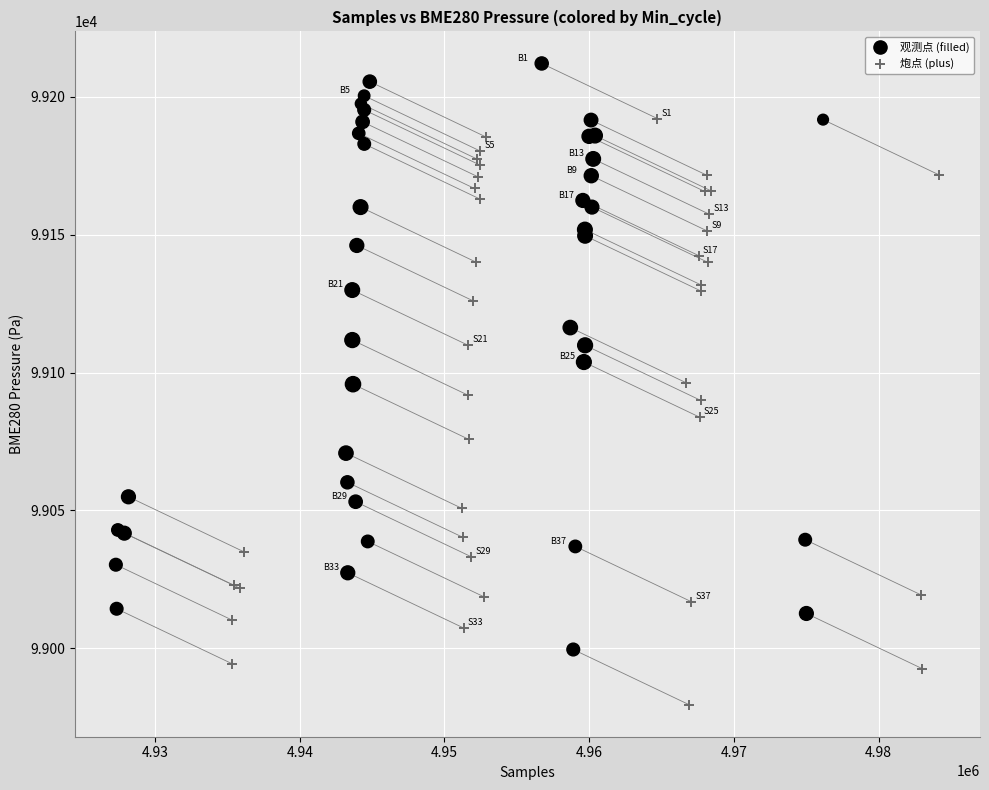

What are all the series names shown in the legend?

观测点 (filled), 炮点 (plus)